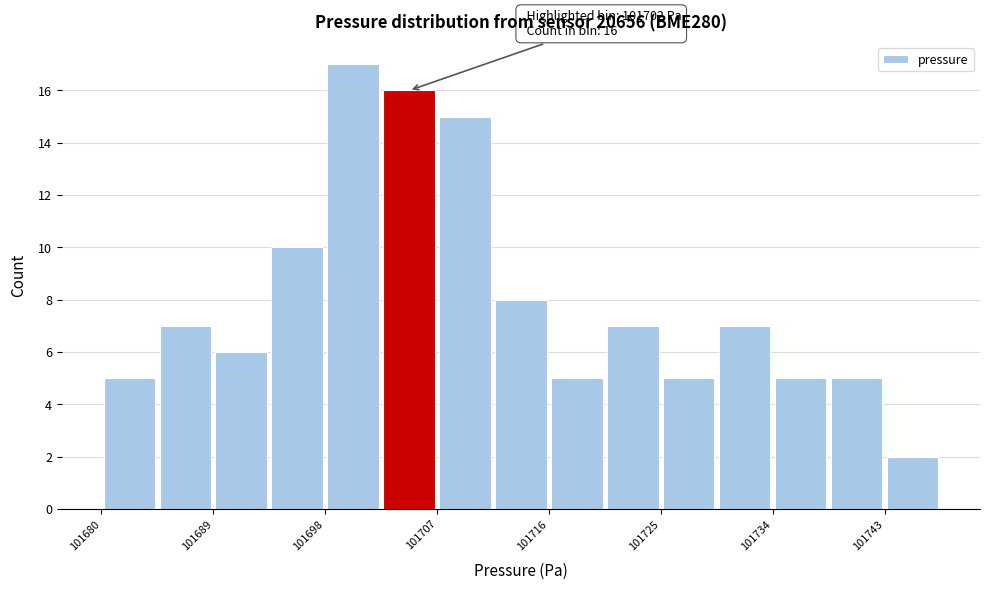

Over which range of the x-axis is the bar tallest?

101698.0 to 101702.5